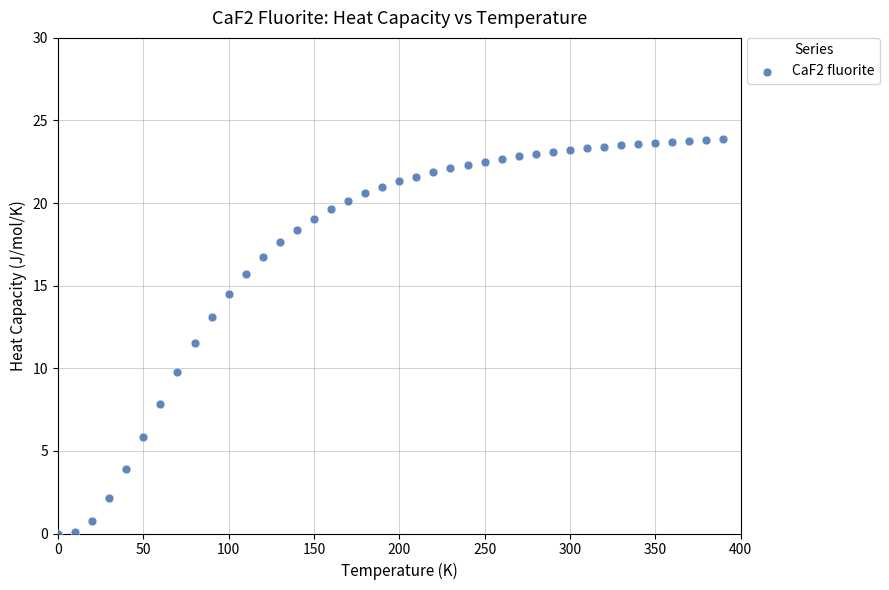

What is the range of Y values (max minus min)?

23.9